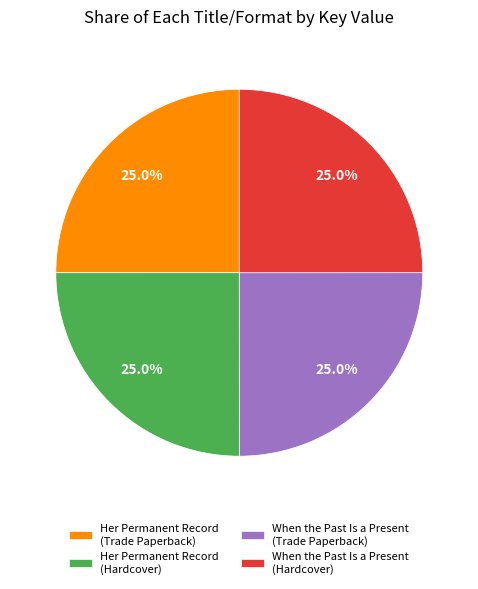

What percentage is NOT represented by When the Past Is a Present (Trade Paperback)?

75.0%